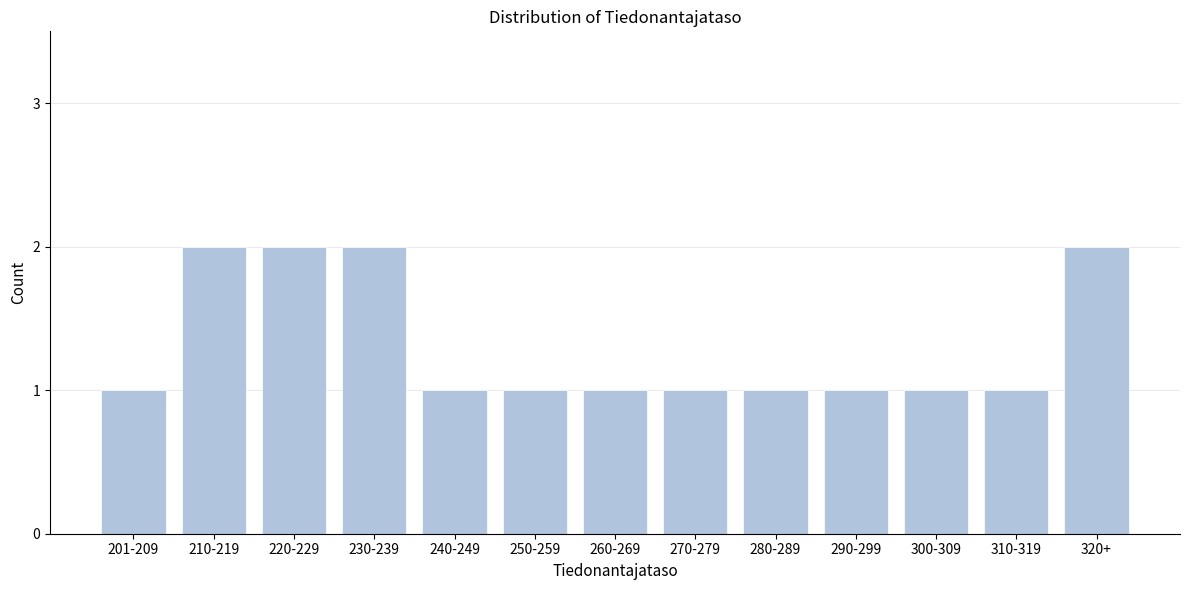

Reading left to right, what are all the values shown in this chart?

201-209=1	210-219=2	220-229=2	230-239=2	240-249=1	250-259=1	260-269=1	270-279=1	280-289=1	290-299=1	300-309=1	310-319=1	320+=2